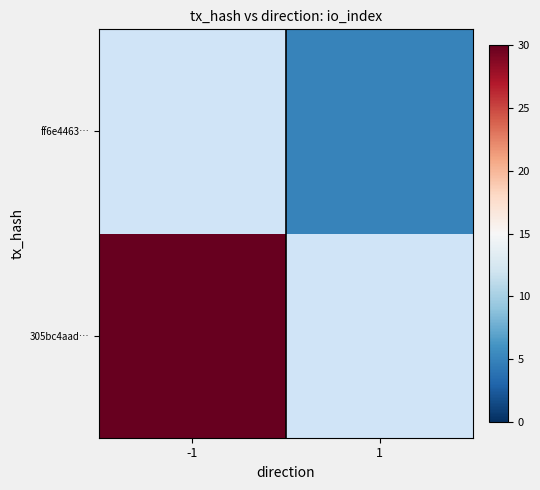

List the series in order of their overall mean, lowest first.

305bc4aad…, ff6e4463…